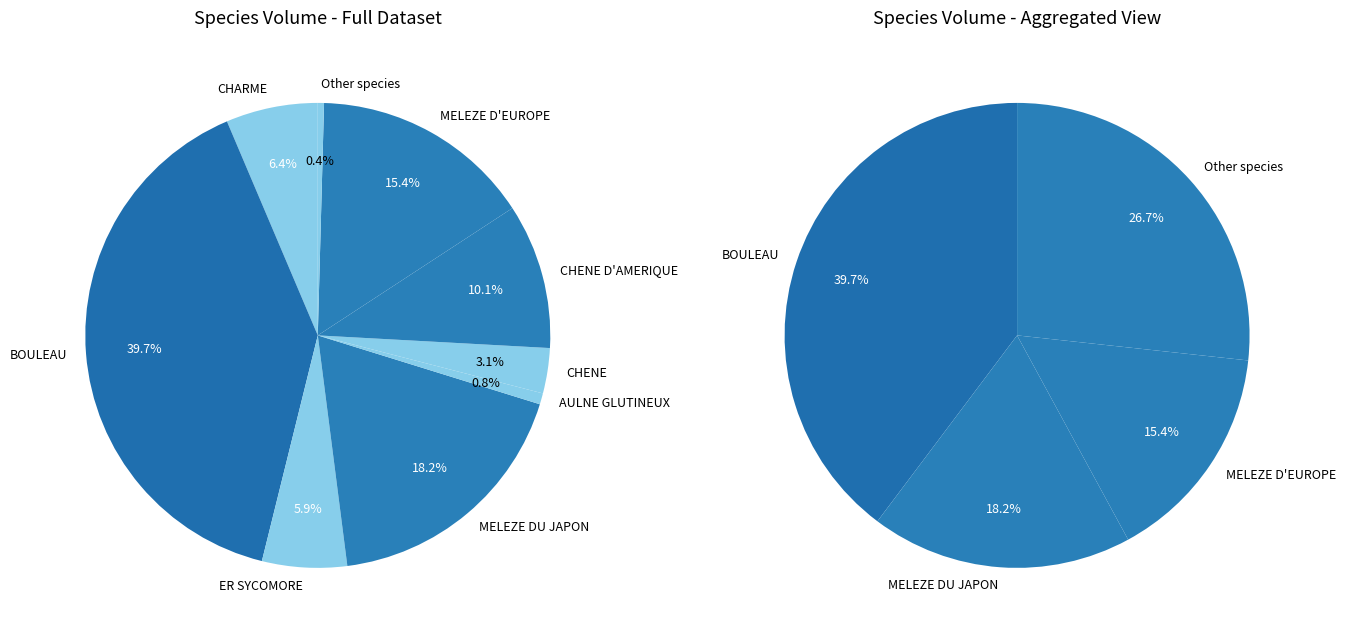

What percentage do CHARME and AULNE GLUTINEUX together represent?

7.2%